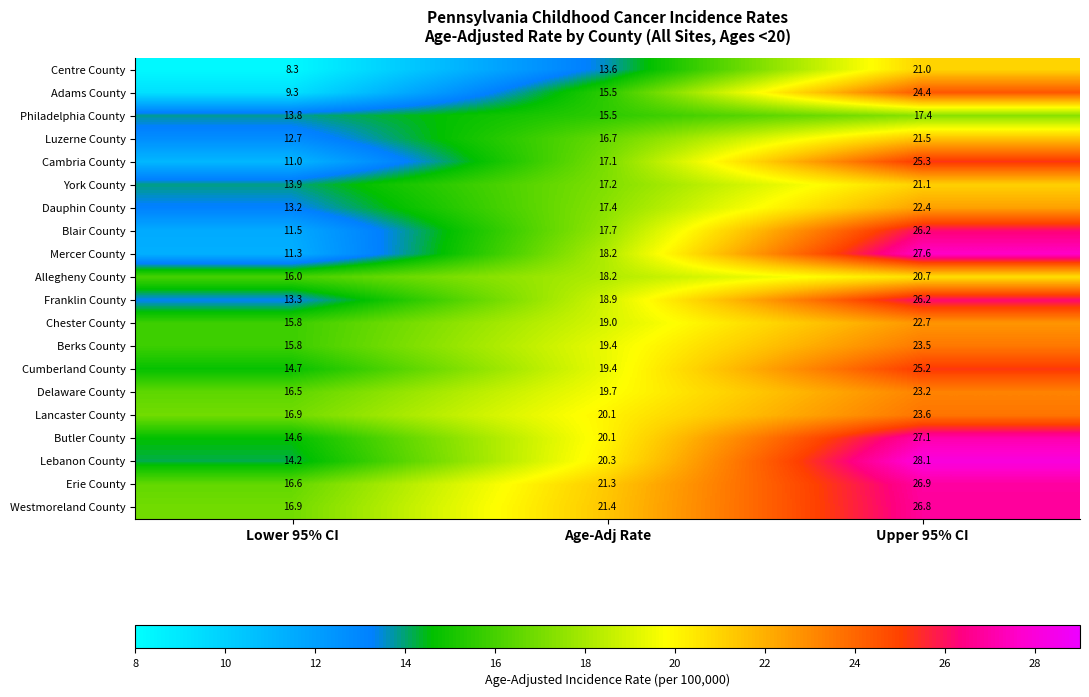

Which series has the largest range (max minus min)?

Mercer County